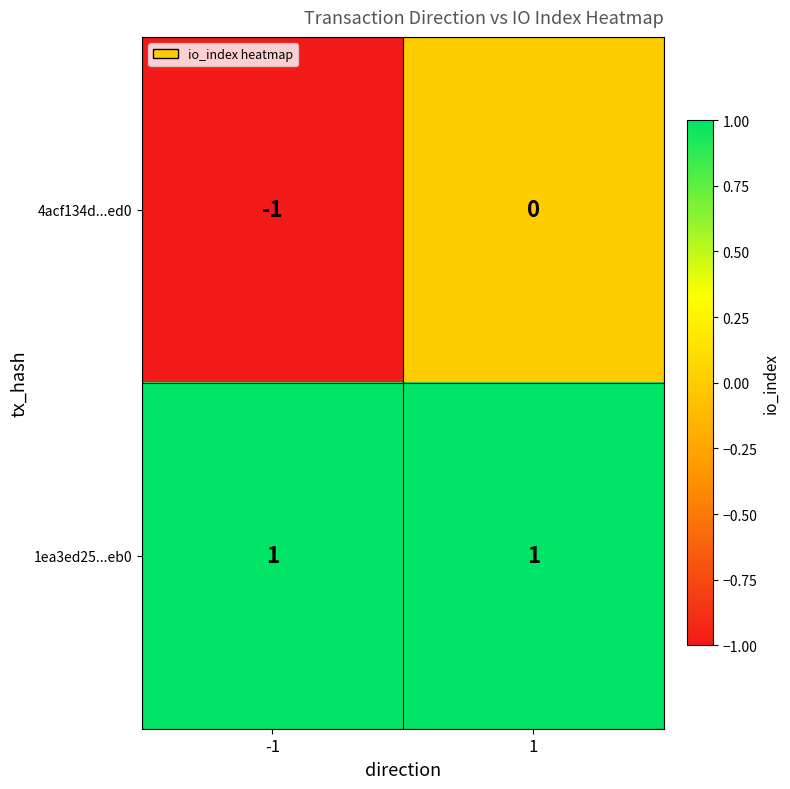

At how many categories does at least one series exceed 0?

2